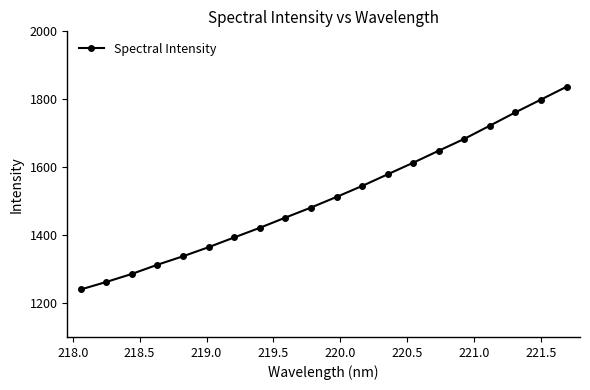

Reading right to left, what are all the values shown in this chart?

1836.9	1799.2	1761.6	1722.3	1683.4	1648.6	1613.1	1579.0	1544.6	1512.4	1481.0	1451.5	1421.4	1393.1	1364.4	1337.6	1312.7	1285.6	1262.0	1239.8